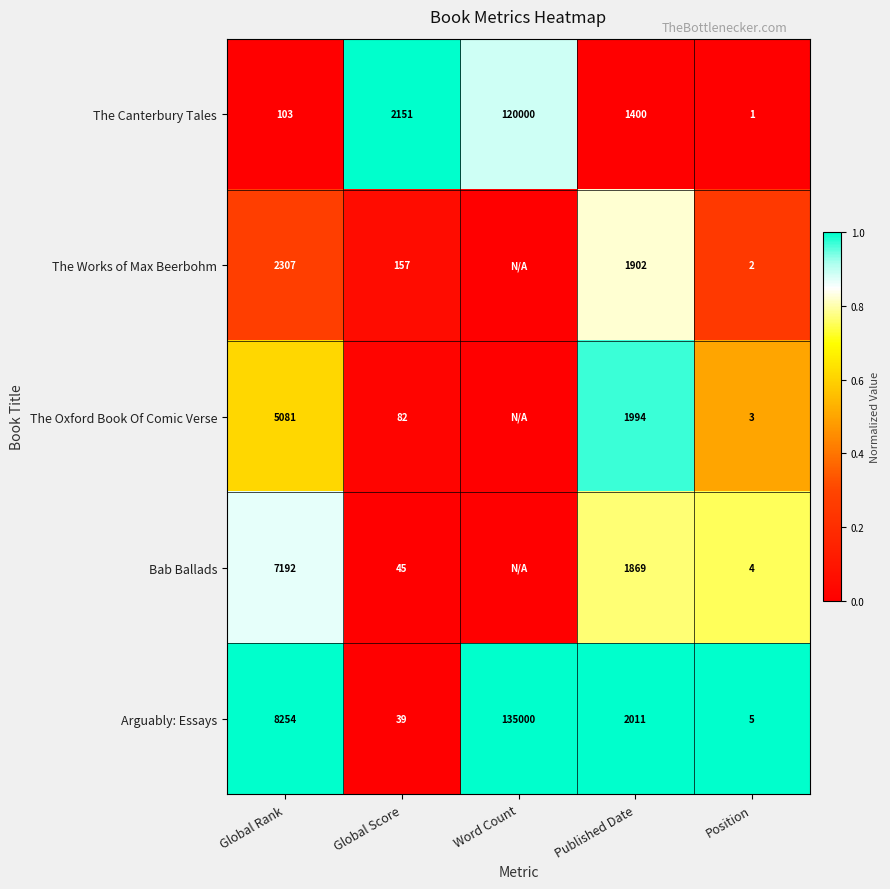

What is the total value across all series at Global Score?

2474